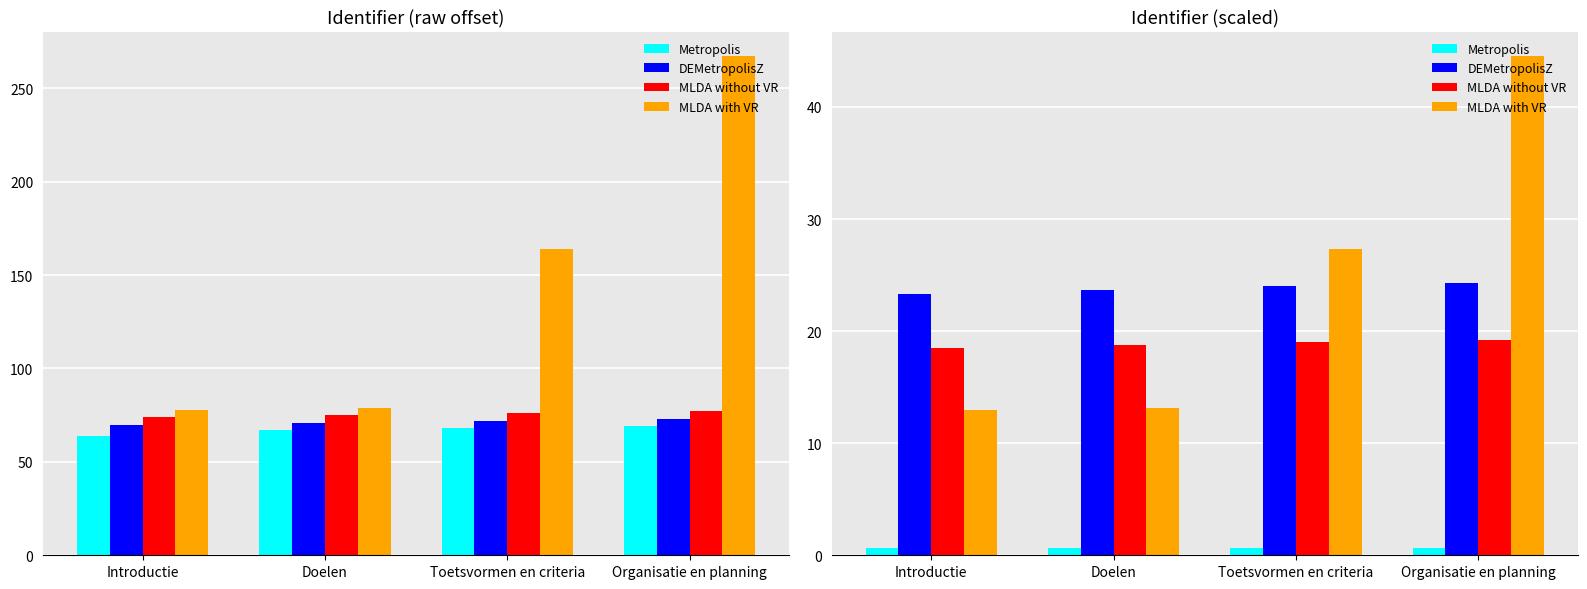

List the labels in order of DEMetropolisZ value, largest first.

Organisatie en planning, Toetsvormen en criteria, Doelen, Introductie